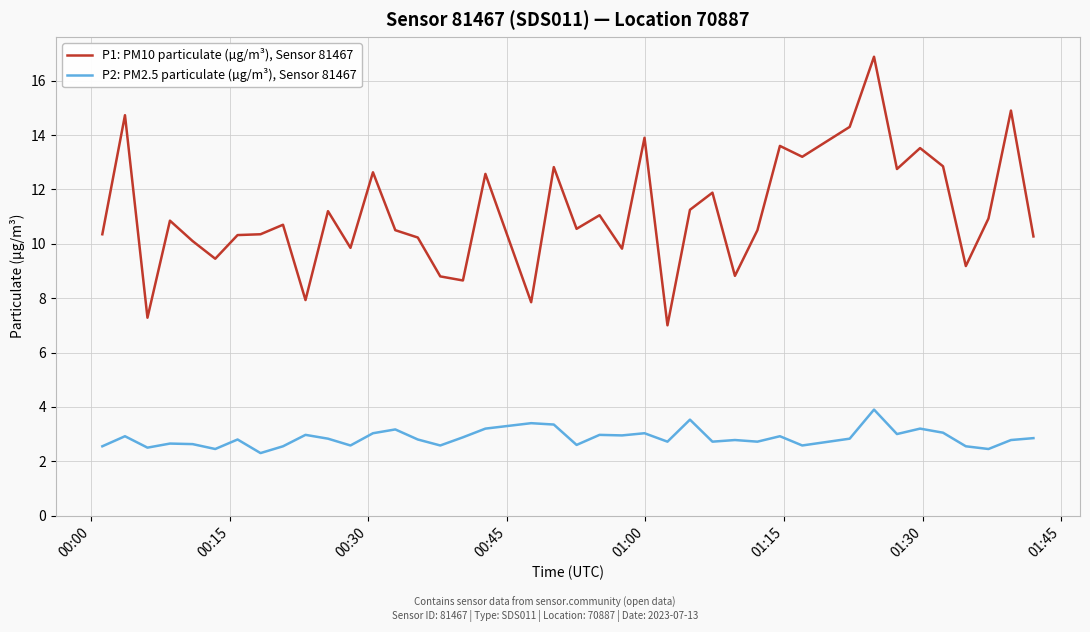

Which series has the largest range (max minus min)?

P1: PM10 particulate (µg/m³), Sensor 81467